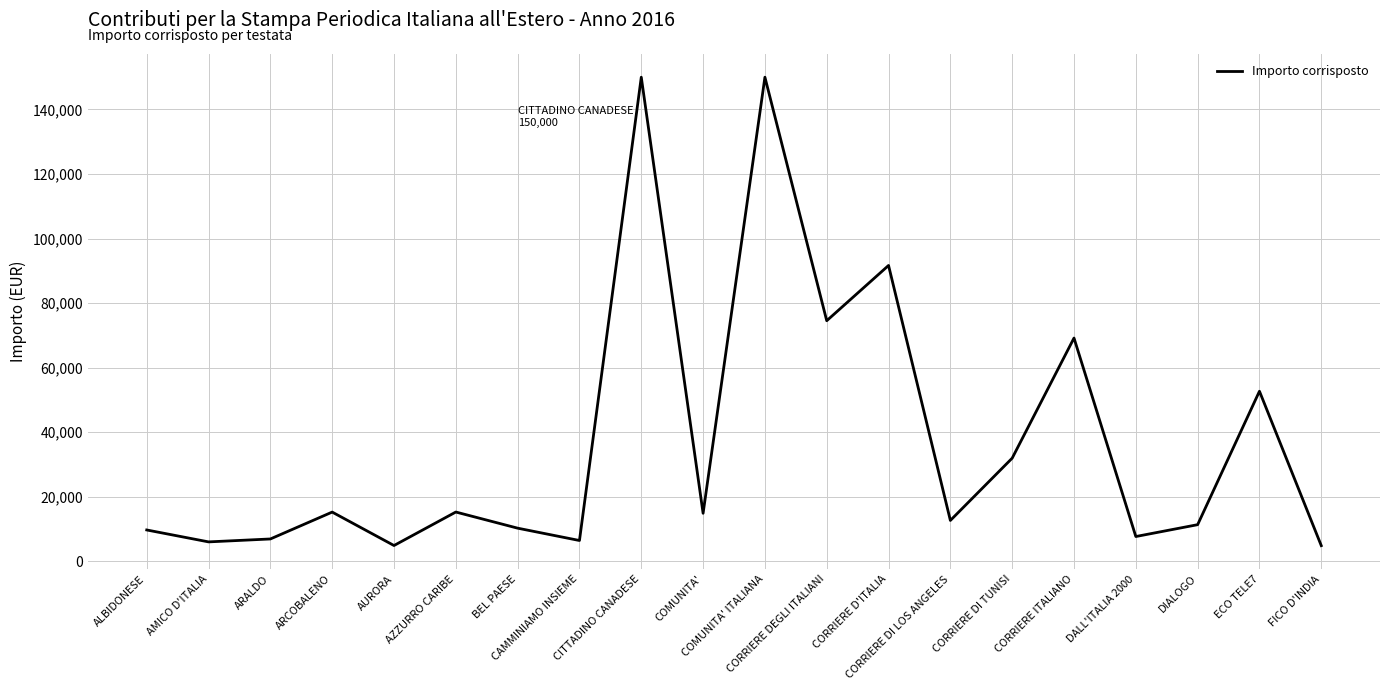

What is the minimum value shown in the chart?

4833.7